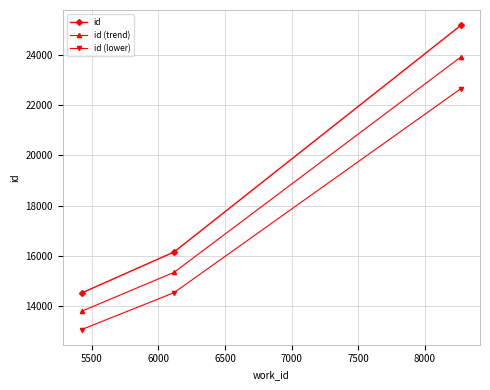

What is the difference between the maximum and second lowest values in the id (lower) series?

8110.8